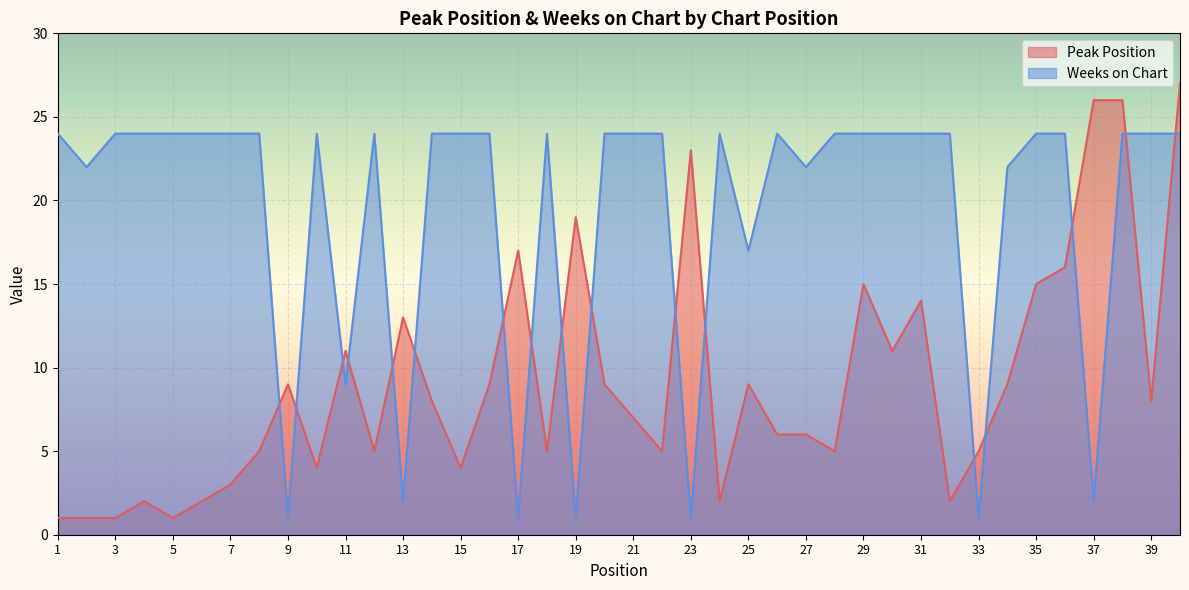

Between 29 and 37, which is larger?

37